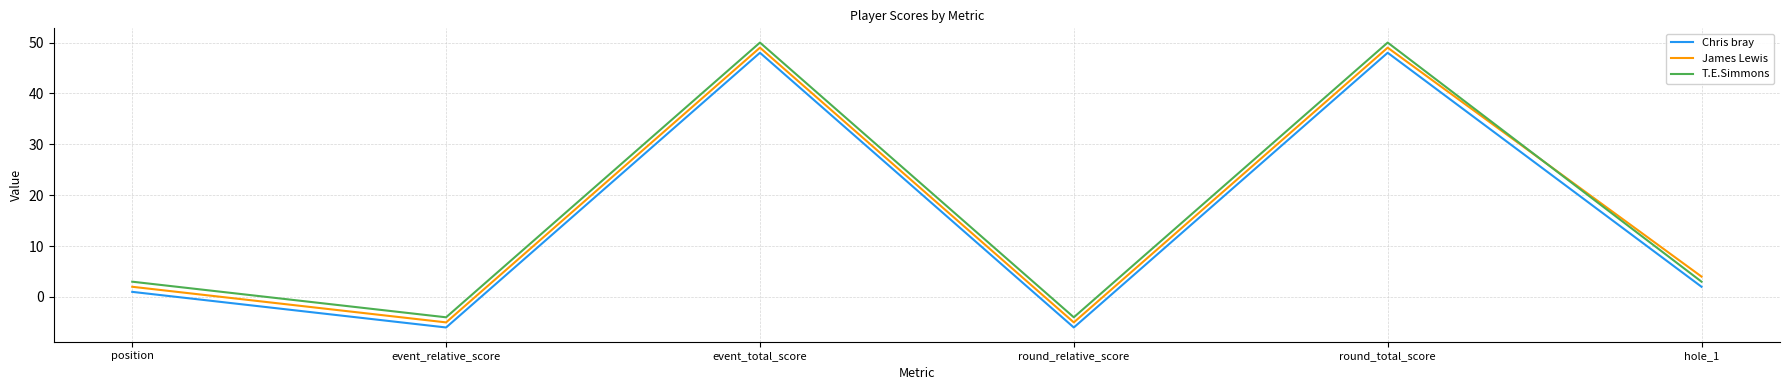

How many T.E.Simmons values are between -4 and 50?

6